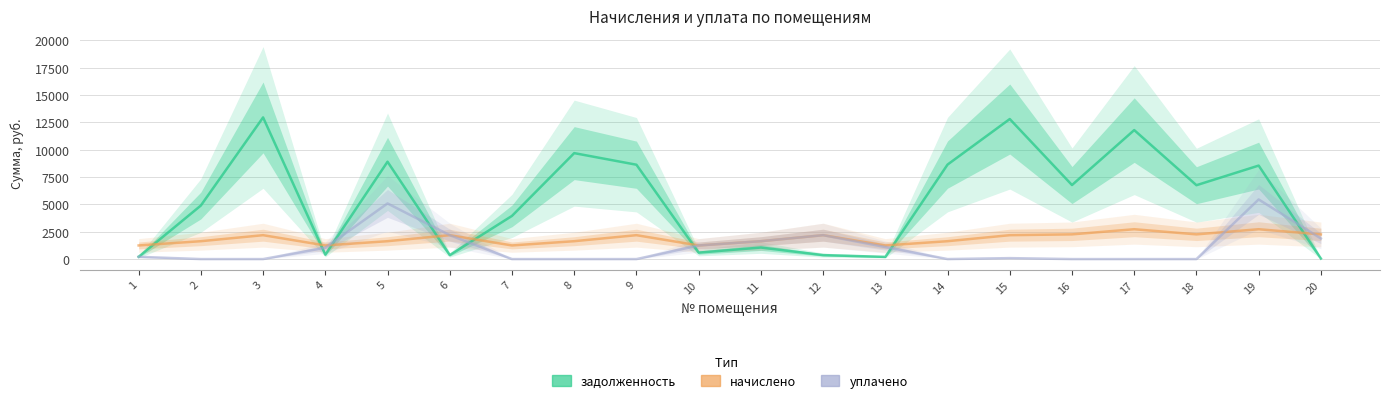

Between 3 and 12, which is larger?

3